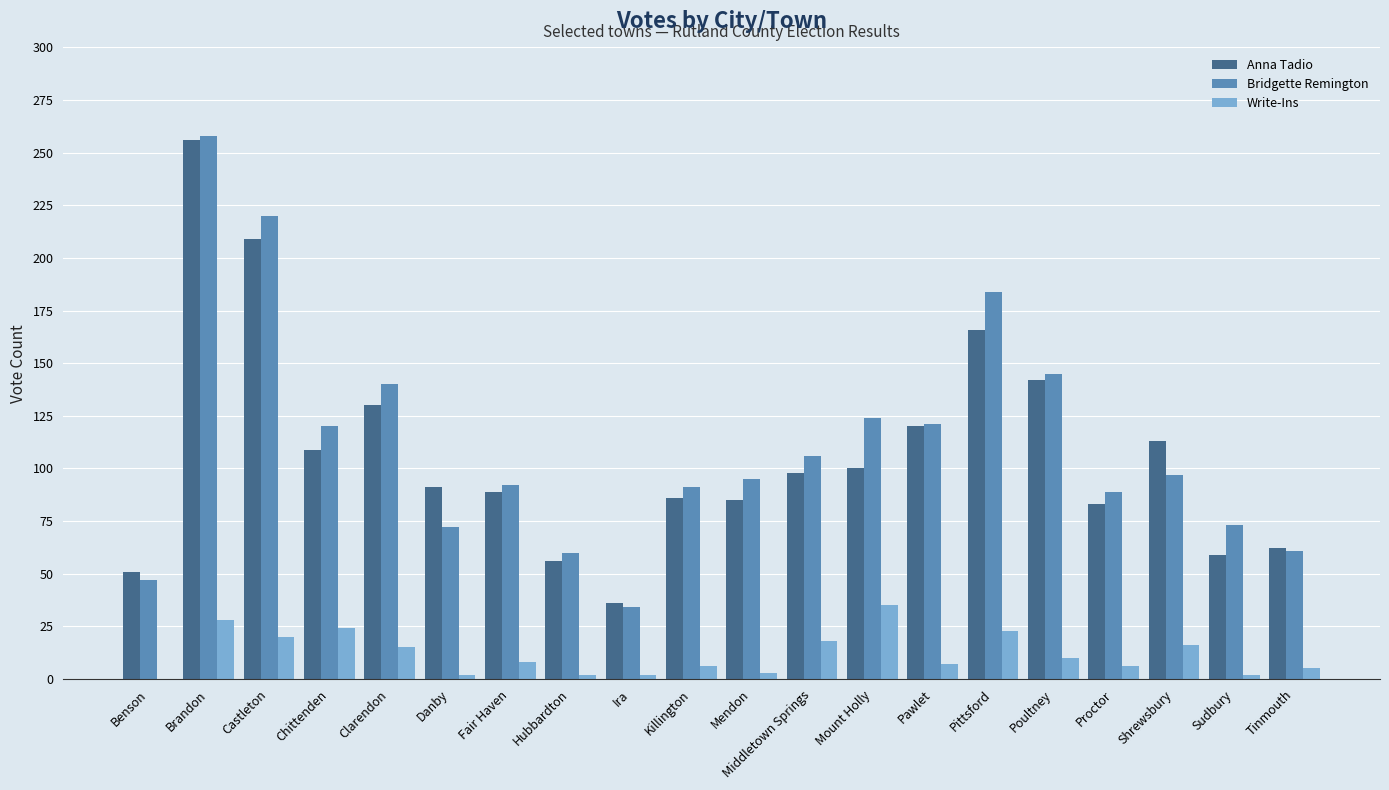

What is the sum of all Write-Ins values?

232